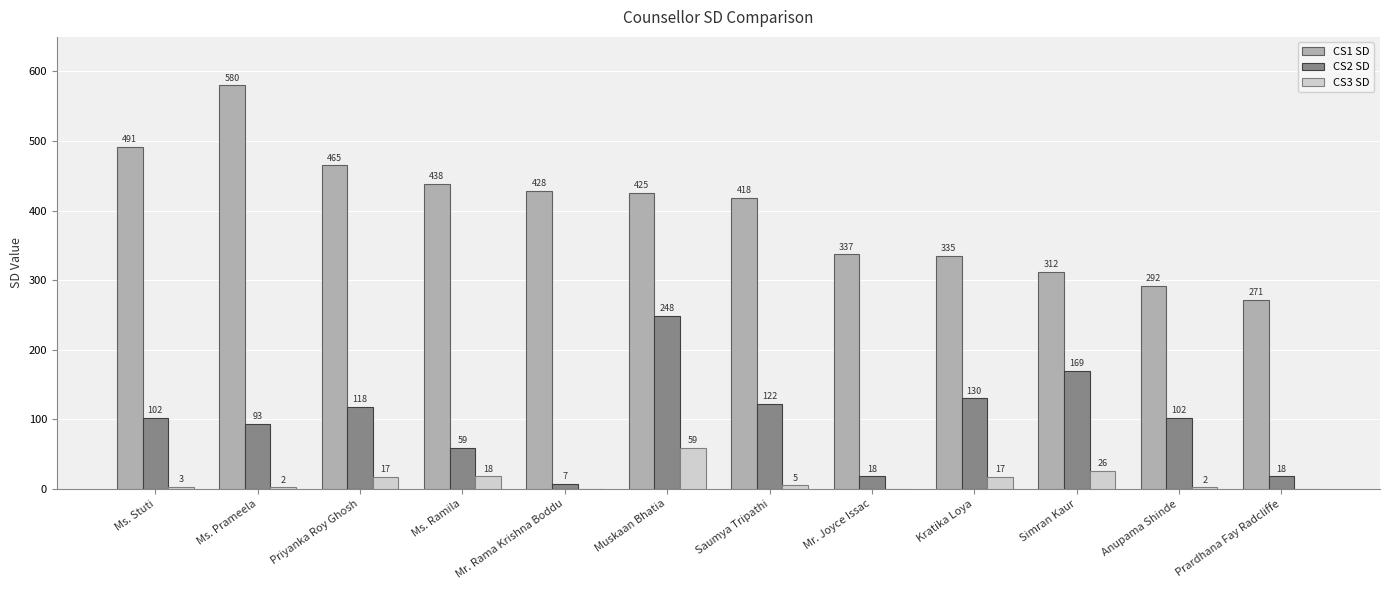

Is the value of CS1 SD at Mr. Joyce Issac greater than the value of CS2 SD at Ms. Prameela?

Yes